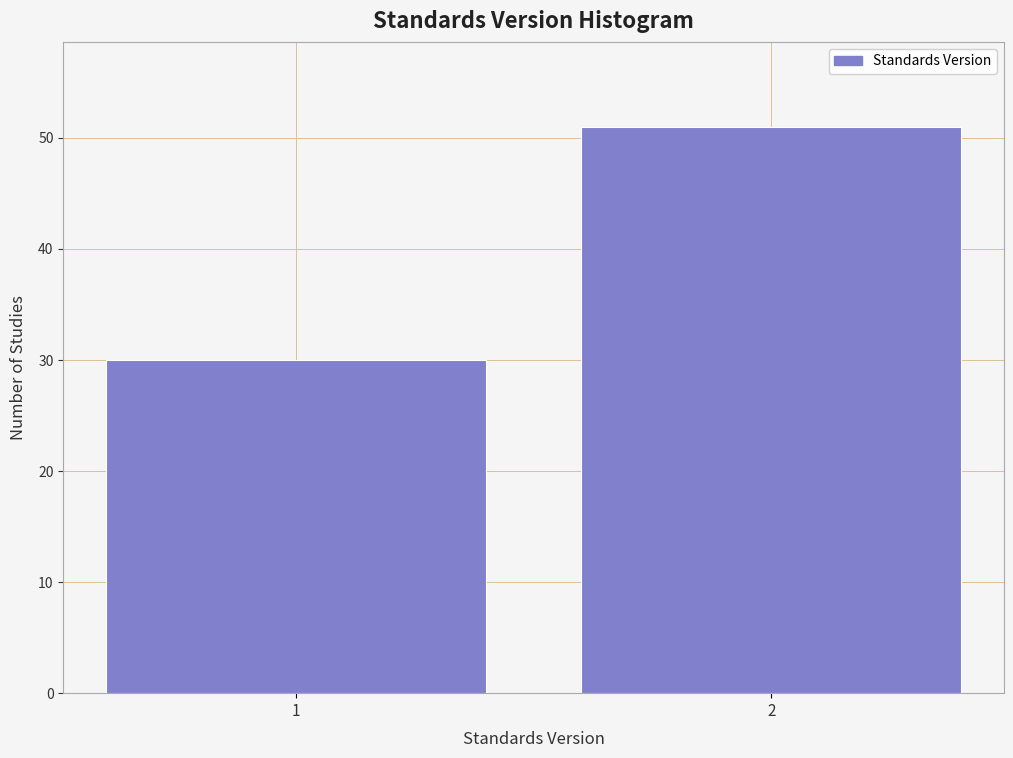

Reading left to right, transcribe all the data shown in this chart.

30	51